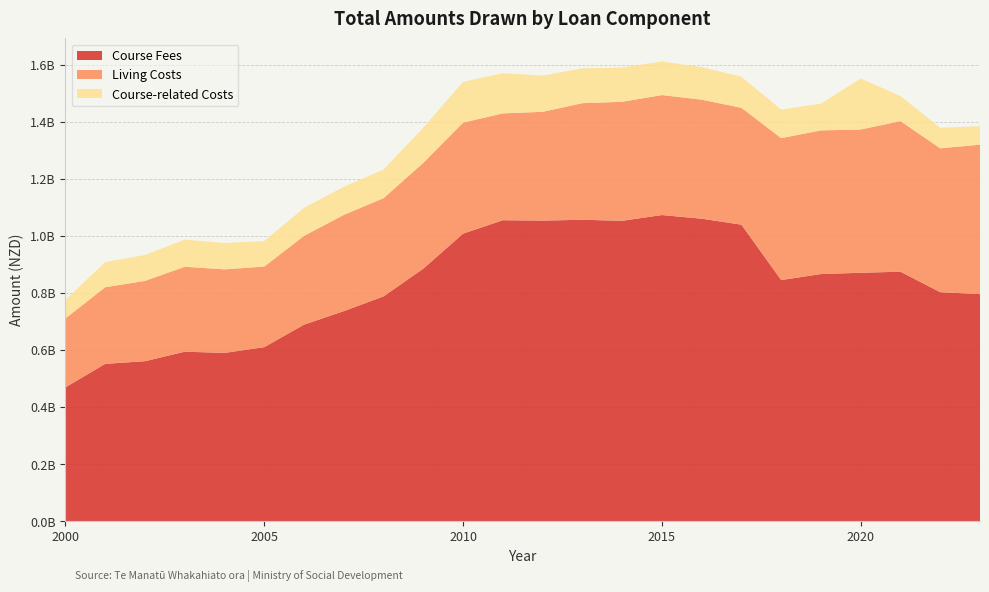

Reading right to left, extract all data points from this chart.

Course Fees: 795737763	802501741	874331603	870618548	866133763	845089395	1039317480	1060187209	1072996999	1052825086	1056461915	1053553315	1054837497	1007868200	885174215	787834735	736116062	688743663	609842253	589607800	593922339	560550975	551265300	468864957
Living Costs: 524051278	504397395	528015445	502229689	503732911	497611692	409671677	417357647	420635872	417261354	408732069	381339813	374626602	389071488	370949831	344317975	337486444	311270151	282500360	292994326	297737889	281638016	268628200	241736567
Course-related Costs: 64597147	72021979	87935086	178776774	93799443	100164688	108884300	113909186	118075657	120270874	122112645	126950781	140885415	143280132	123356530	100356596	98226493	98388233	89415201	92390309	95143228	90810508	88177896	65008000